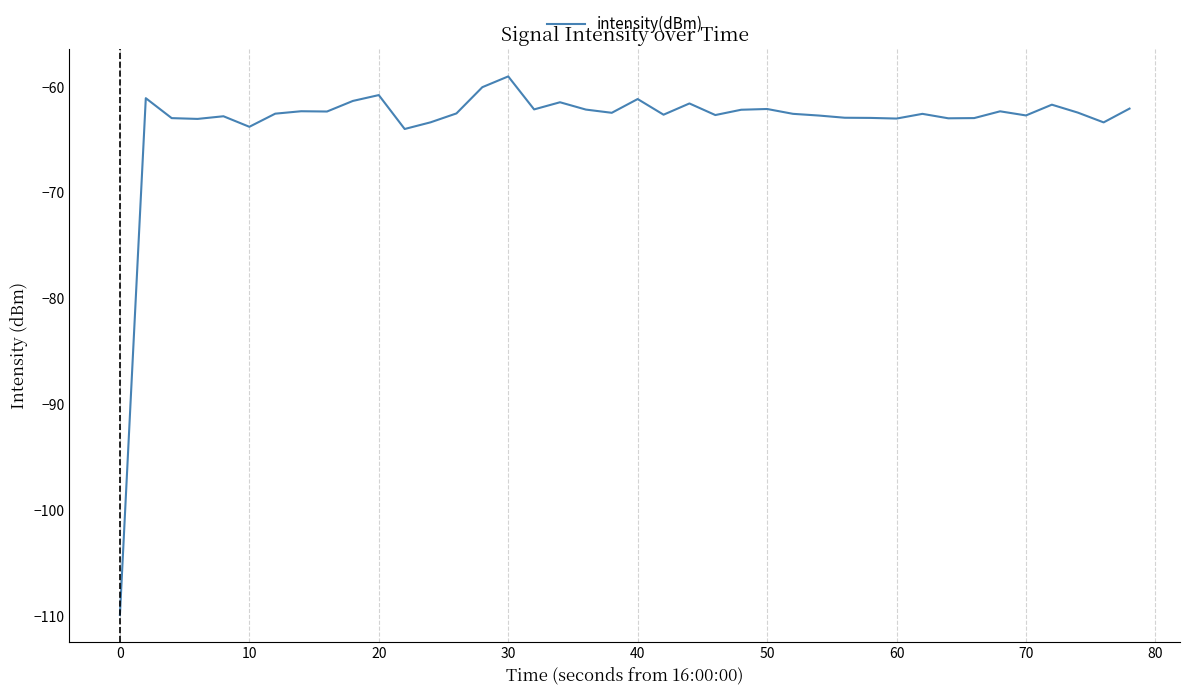

What is the greatest value displayed?

-59.0